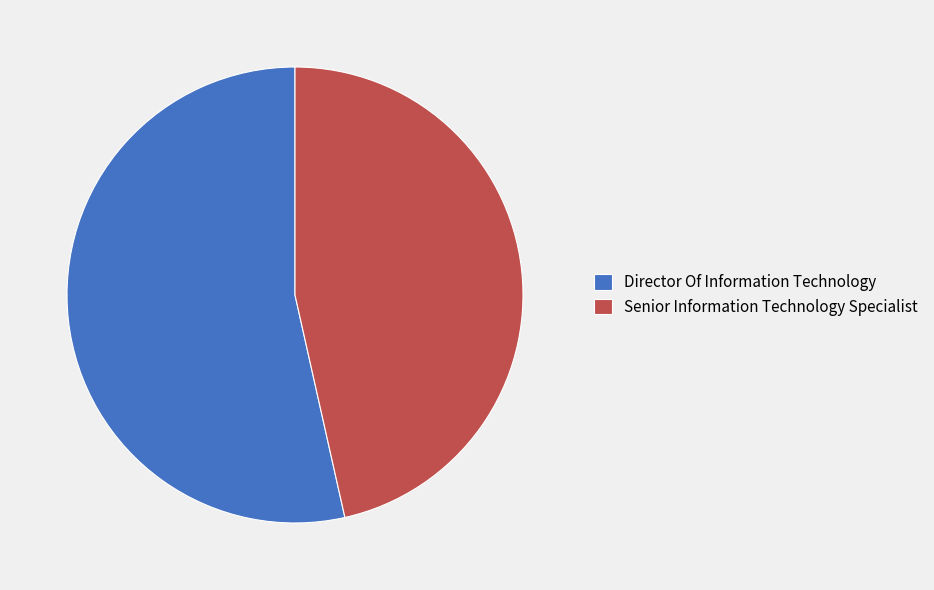

Which slice is the largest?

Director Of Information Technology